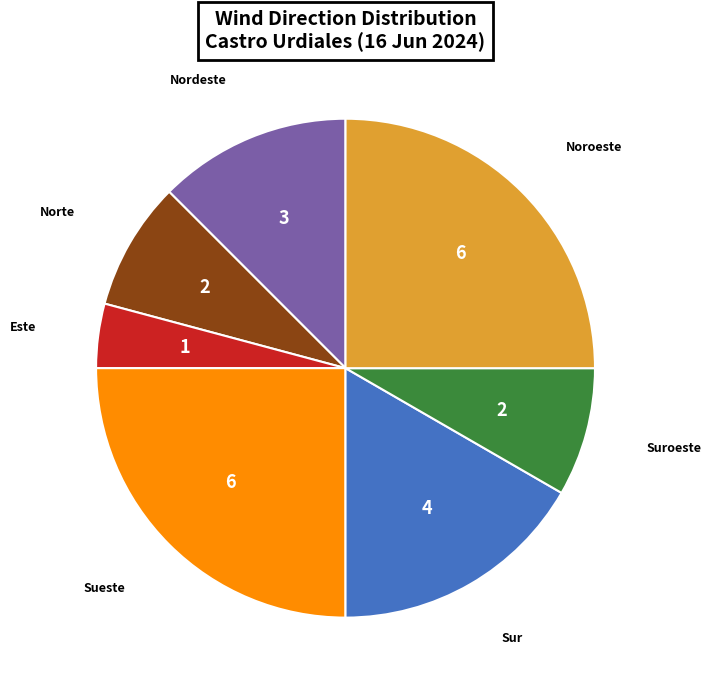

Do Nordeste and Suroeste together represent more than half of the pie?

No